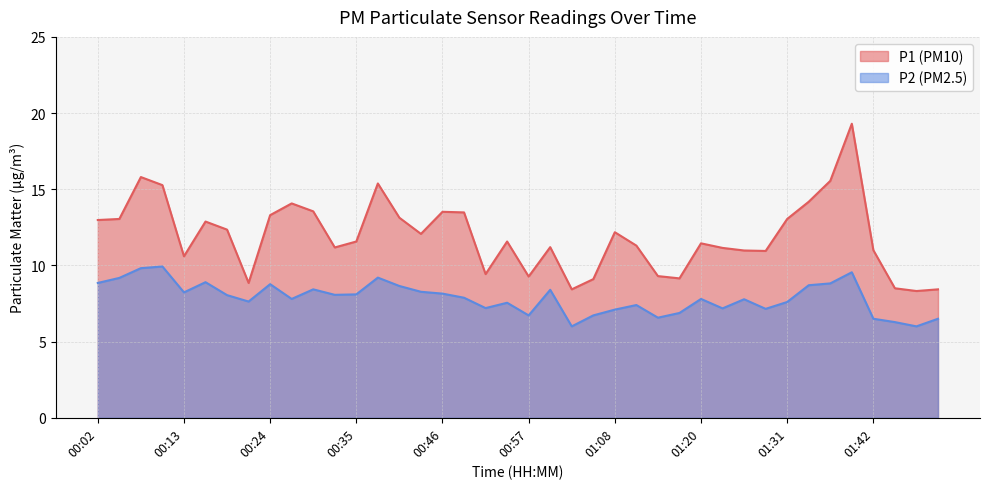

Rank the series by their average value, from lowest to highest.

P2, P1